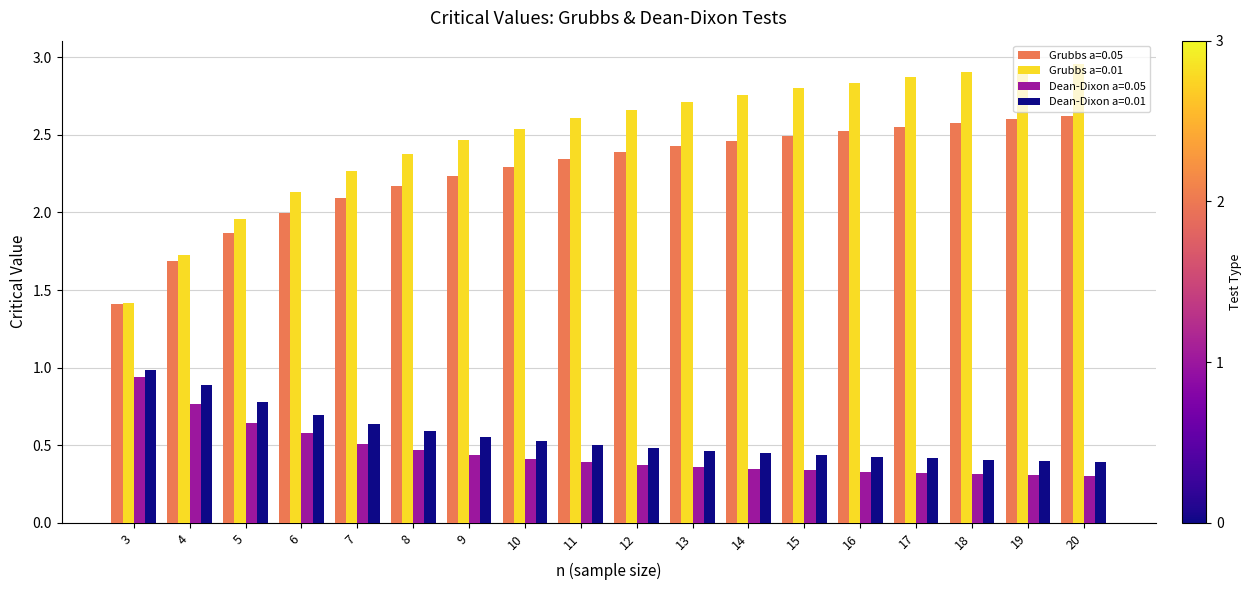

Which series has the largest range (max minus min)?

Grubbs a=0.01